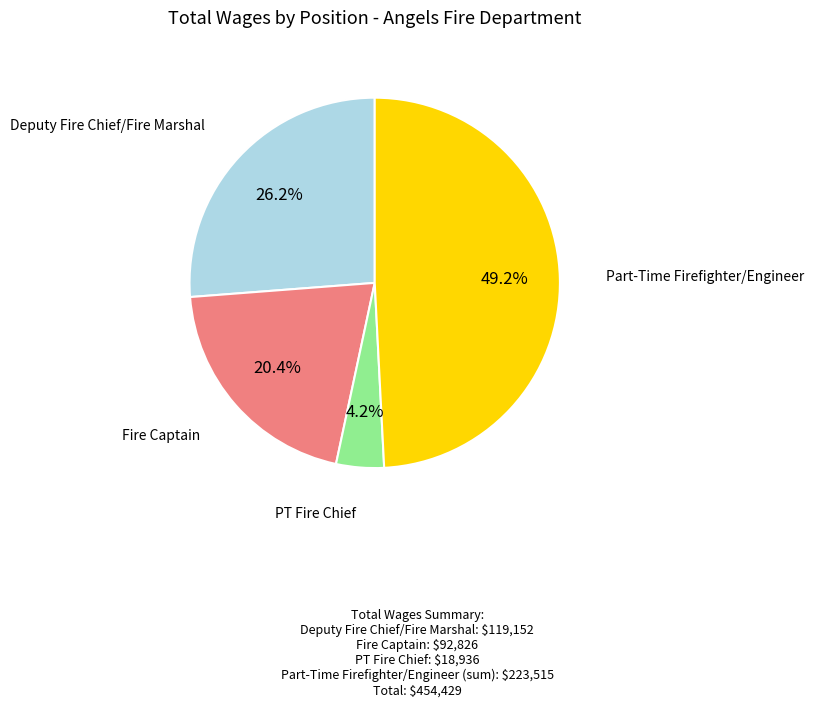

Does any single category account for the majority?

No